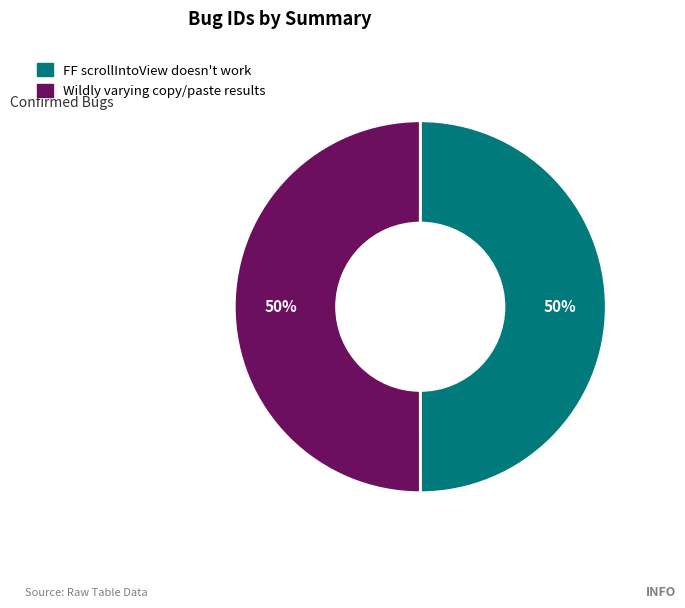

Is the sum of FF scrollIntoView doesn't work and Wildly varying copy/paste results greater than half?

Yes